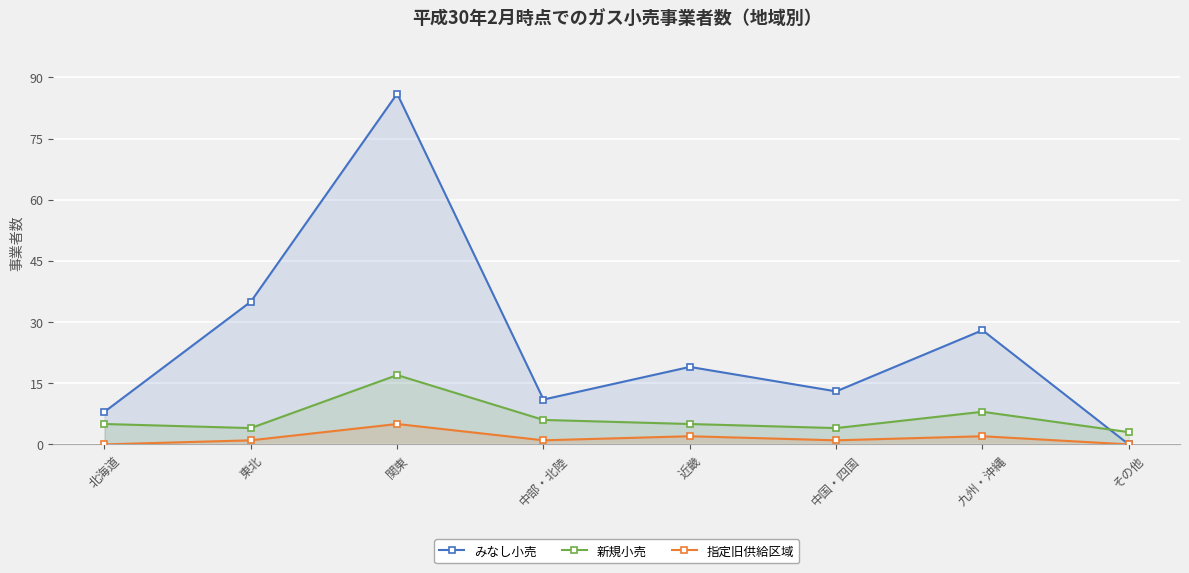

How many values in the みなし小売 series are below 19?

4